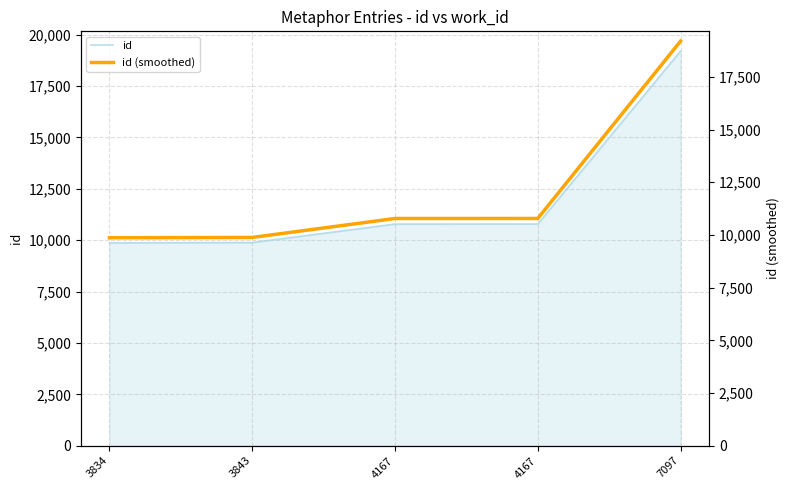

Between 4167 and 4167, which series saw the biggest shift?

id